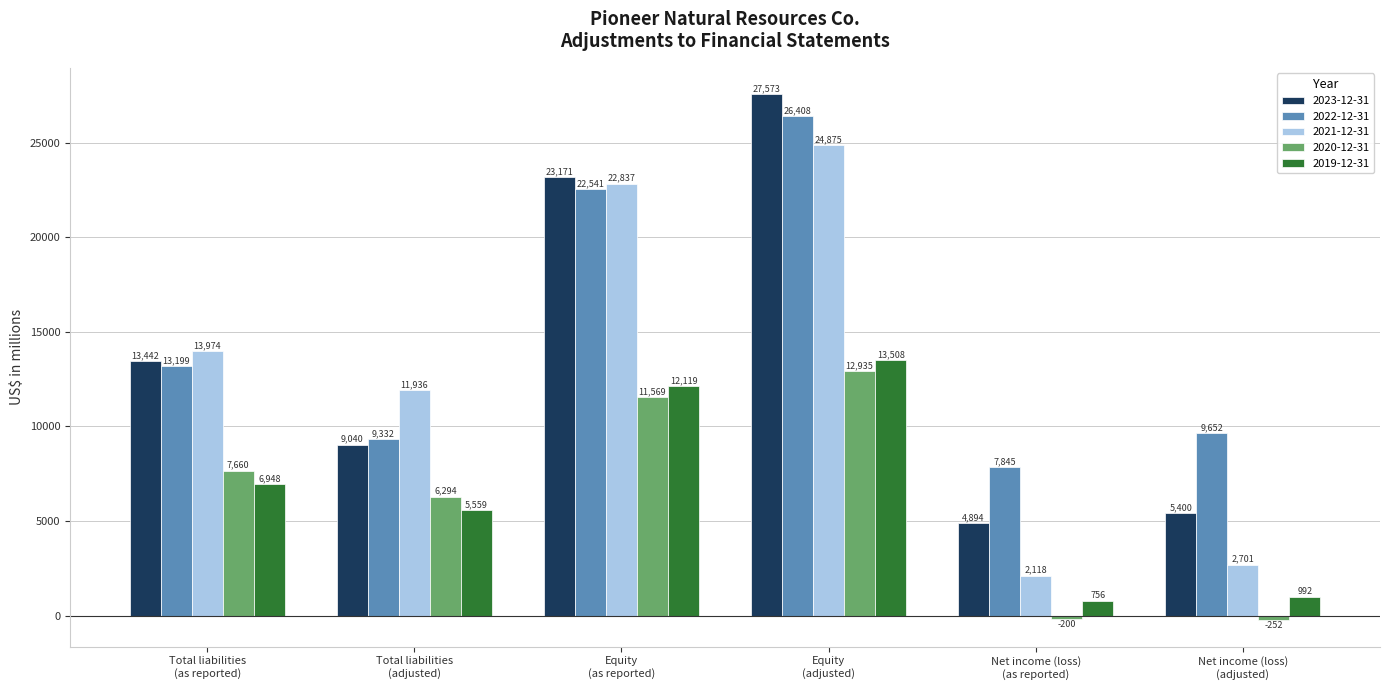

What is the value of the 2020-12-31 bar at the 5th from the left?

-200